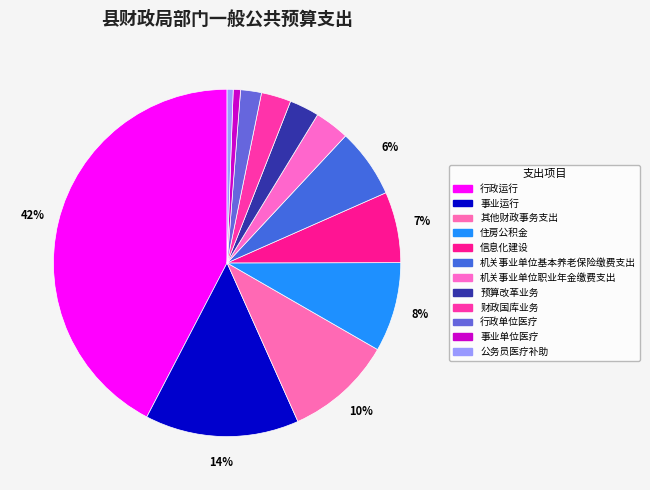

Does 行政单位医疗 account for over 50% of the chart?

No